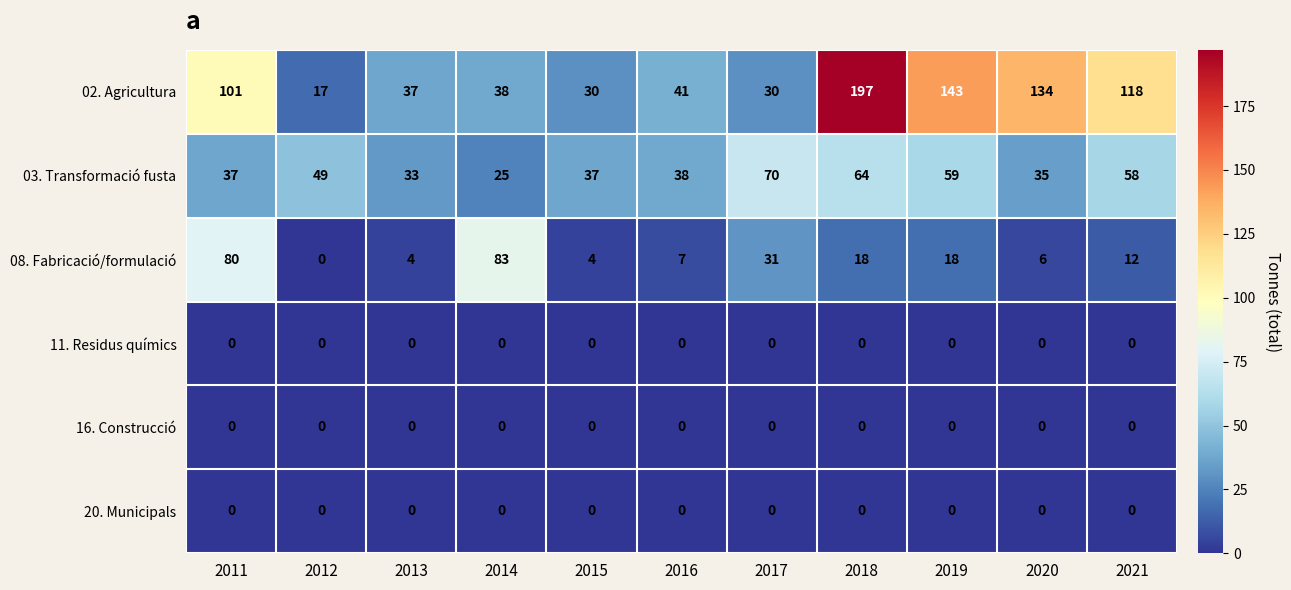

Which series changed the most between 2019 and 2021?

02. Agricultura